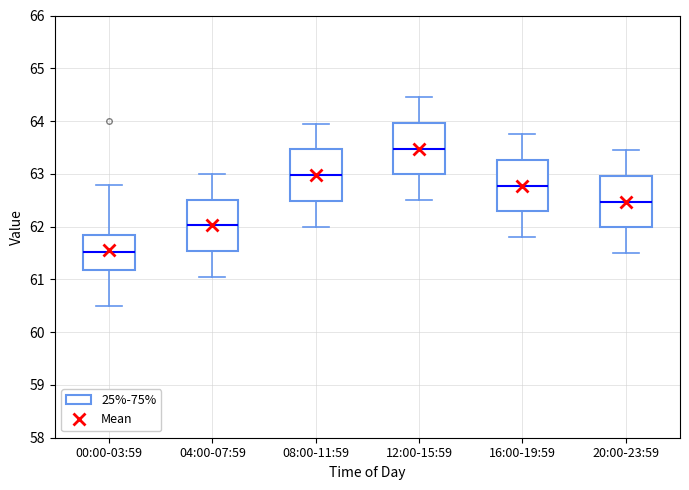

Where is the lower edge of the box for 20:00-23:59 on the y-axis? The values are not printed on the chart, so give them approximately, as read against the axis.

62.0